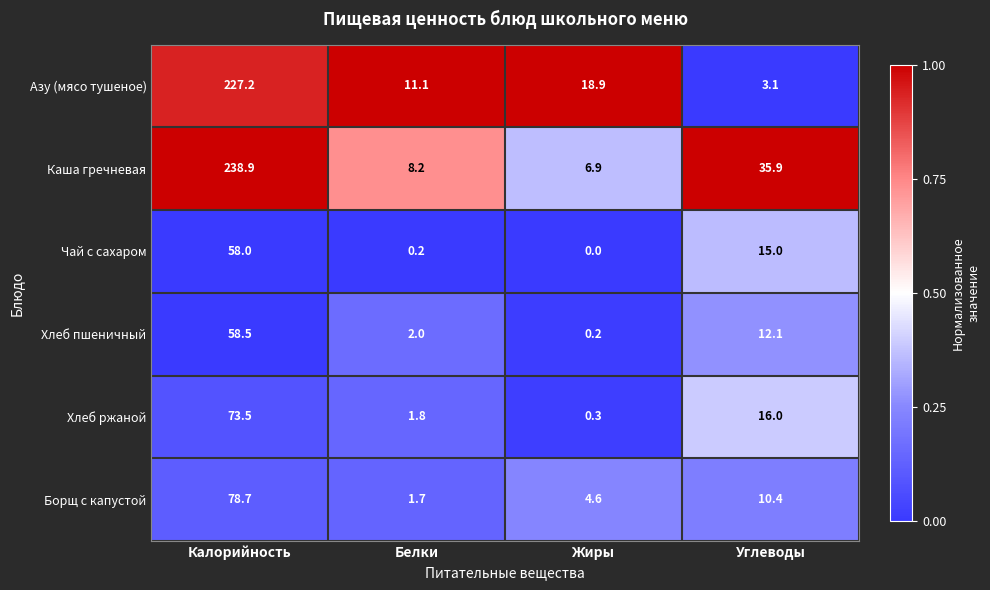

Between Белки and Углеводы, which series saw the biggest shift?

Каша гречневая